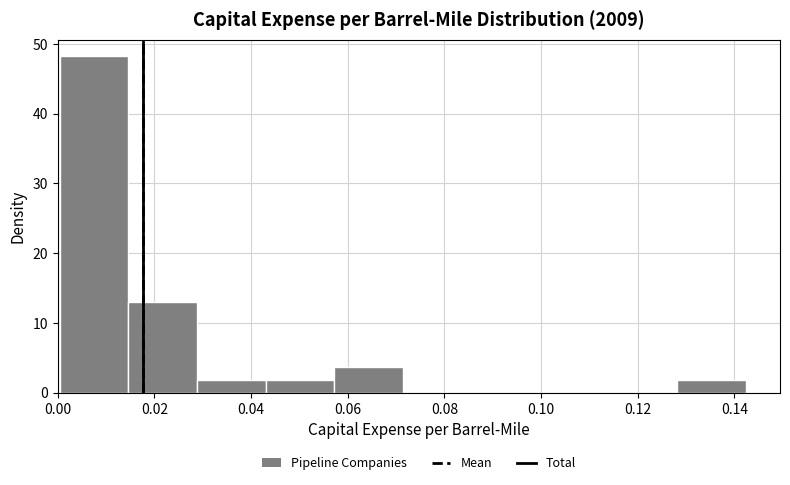

How tall is the bar that spans 0.014 to 0.028 on the x-axis? Neither the bar edges nor the heights are printed on the chart, so give them approximately, as read against the axes.

13